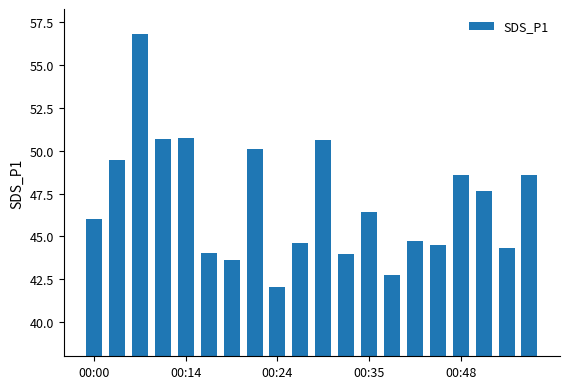

How many categories are shown in the chart?

20